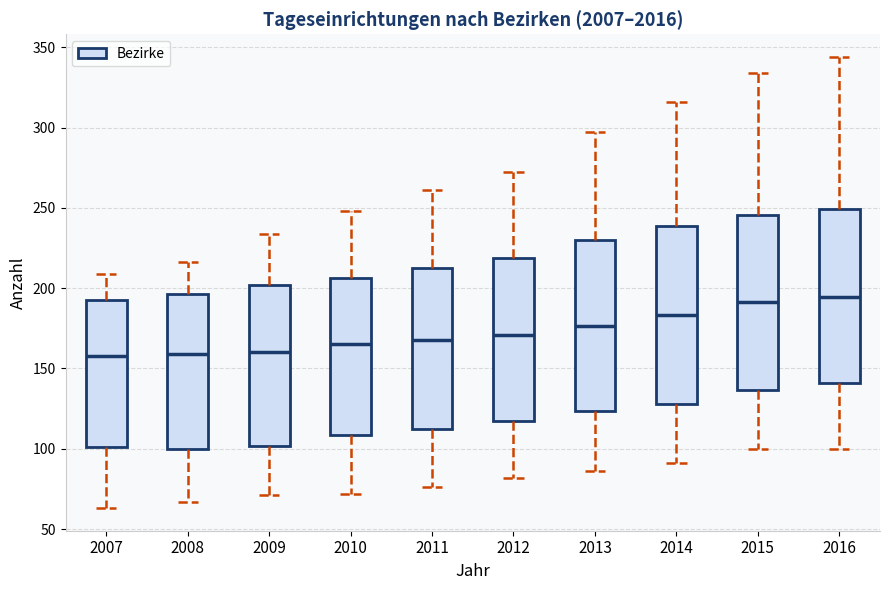

Where does the lower whisker of the box at x = 2010 end on the y-axis? The values are not printed on the chart, so give them approximately, as read against the axis.

70